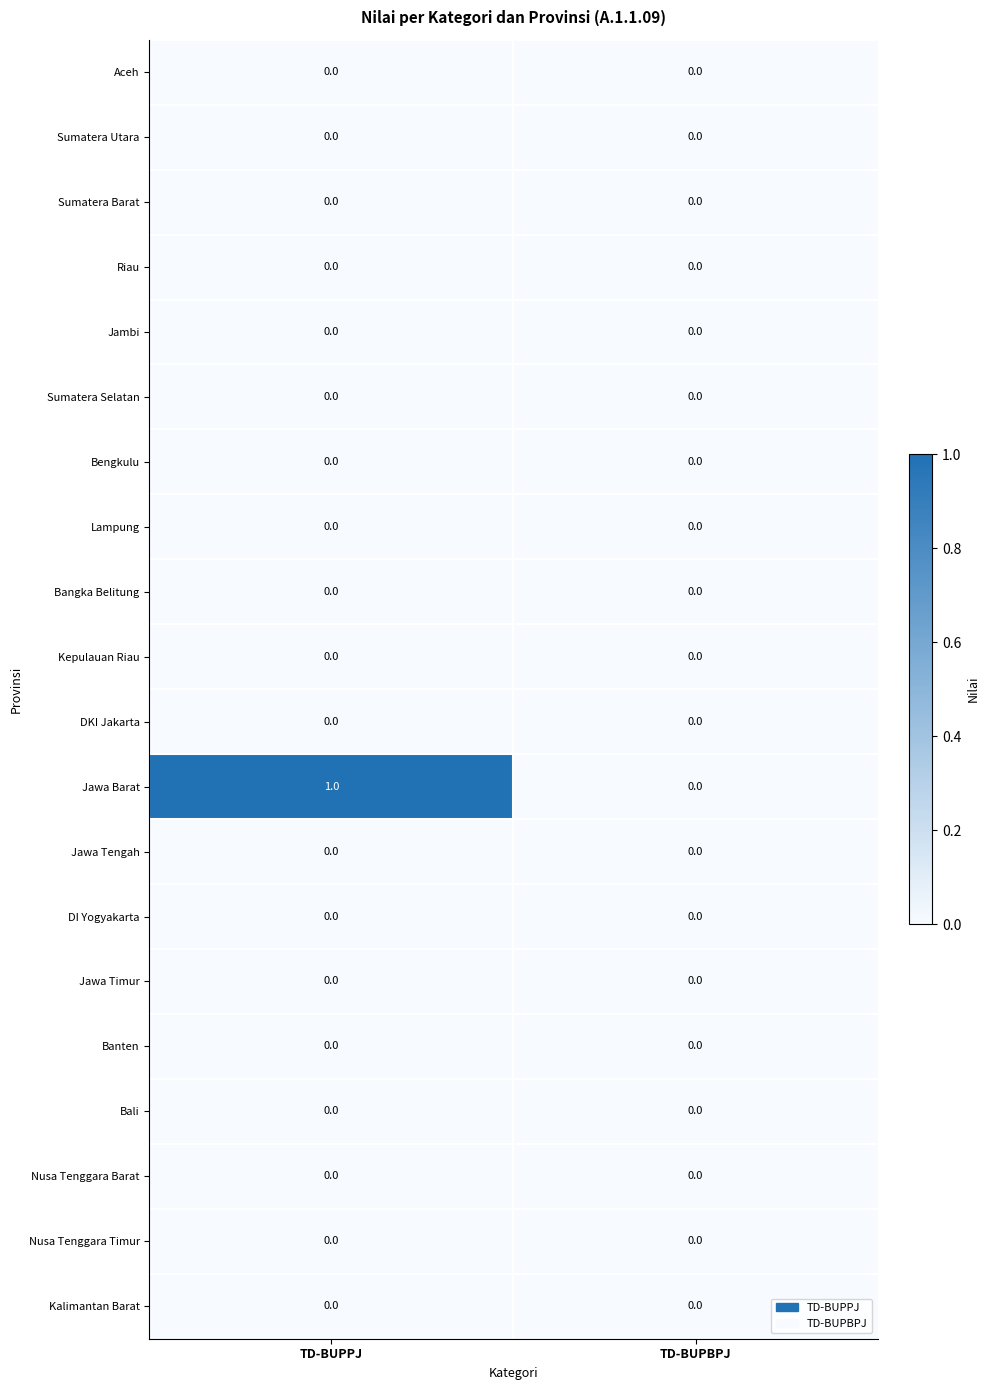

Which series changed the most between TD-BUPPJ and TD-BUPBPJ?

Jawa Barat